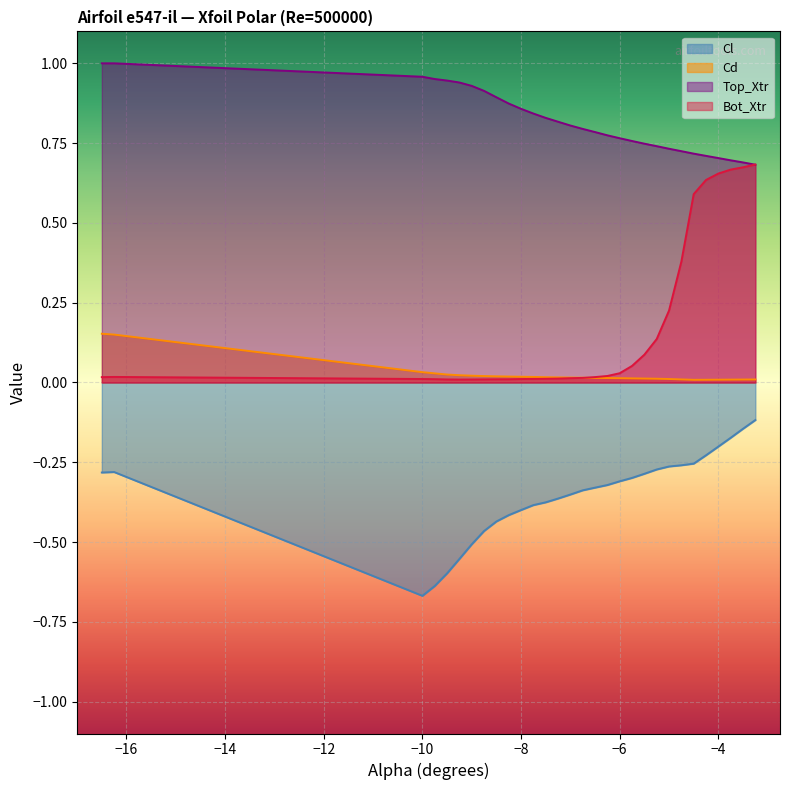

True or false: Cd and Cl intersect in this chart.

False